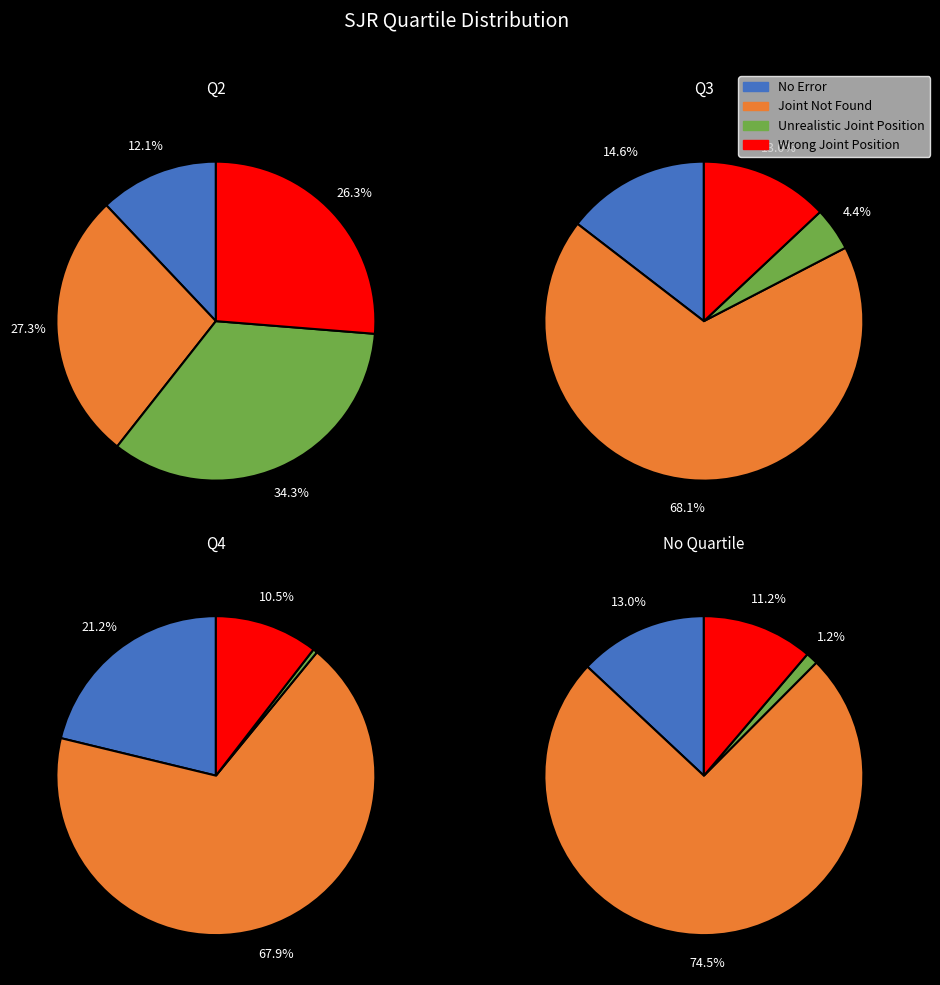

Combined, do 10 and 3 account for over 50%?

No